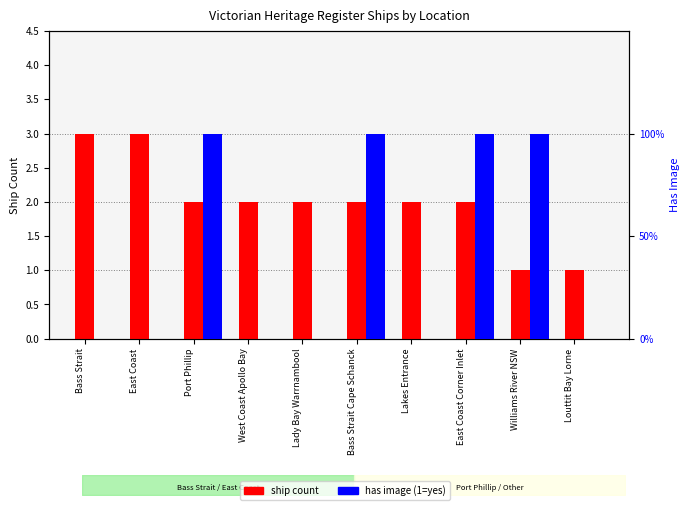

What is the maximum value shown in the chart?

3